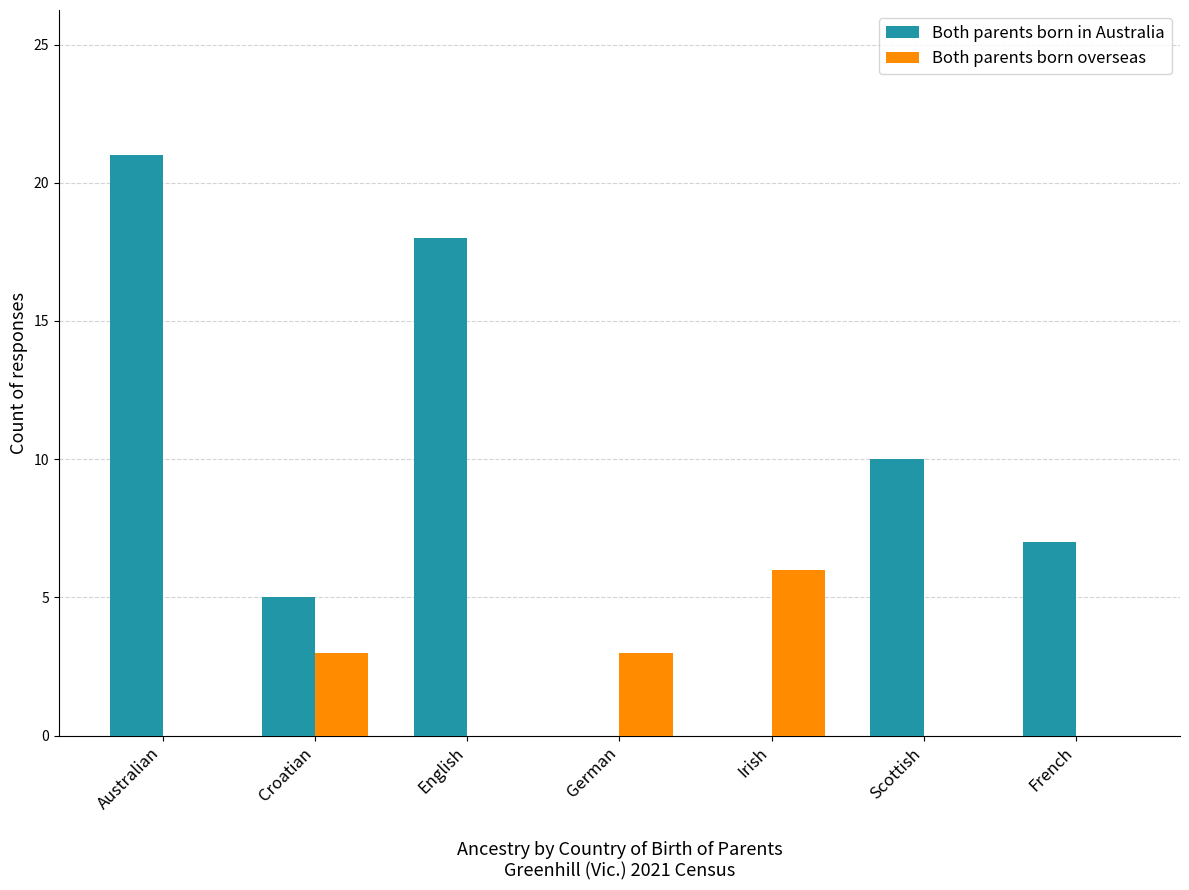

Count the number of data series in this chart.

2